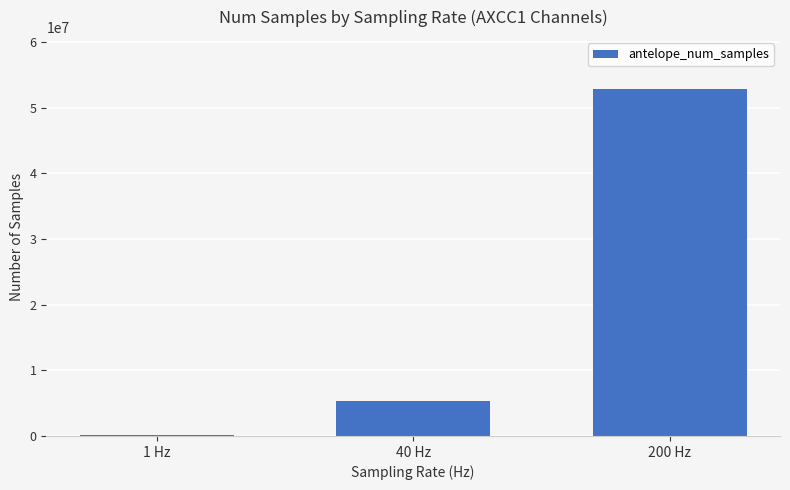

Reading left to right, what are all the values shown in this chart?

172800	5283666	52814534